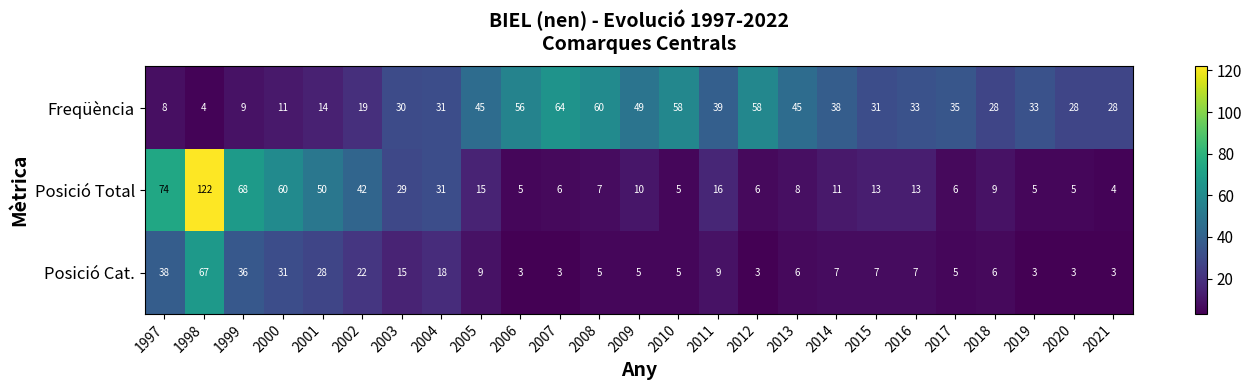

At how many categories does at least one series exceed 37?

16